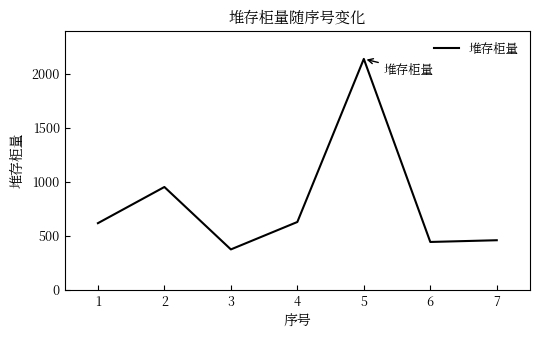

What is the difference between the values at 1 and 4?

11